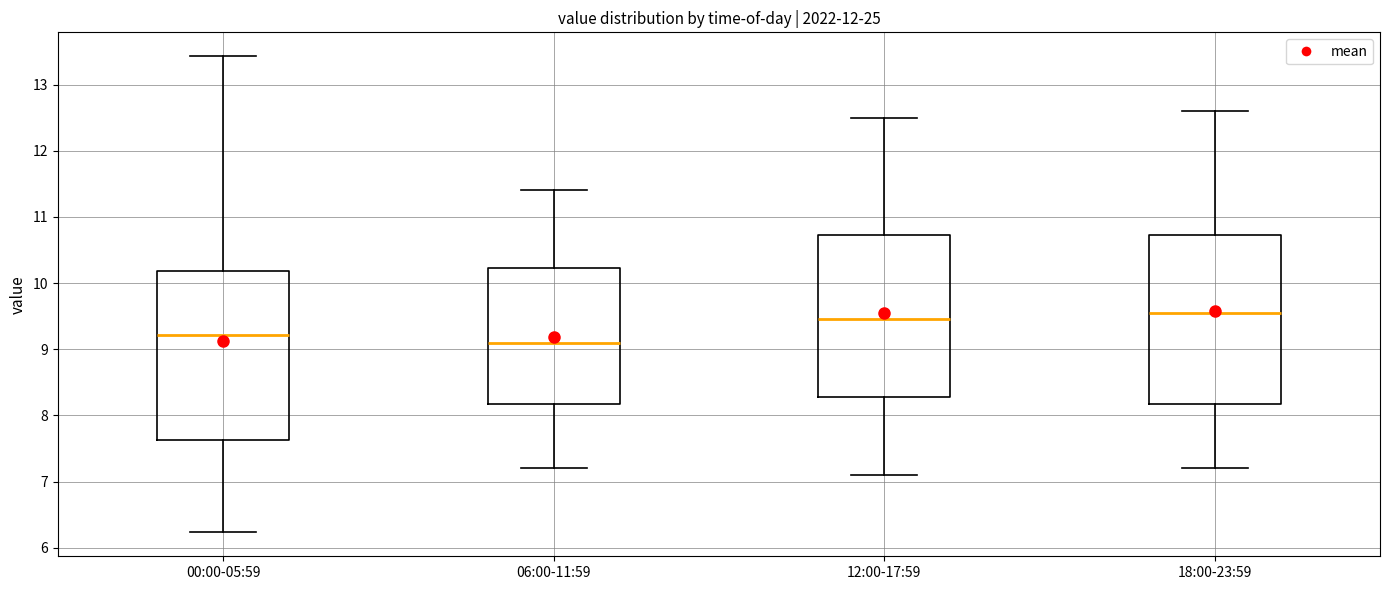

Reading left to right, transcribe this box plot: for each box, give where its median line is, the range the box spans, and where its two whiskers end, as read against the y-axis. The values are not printed on the chart, so give them approximately, as read against the axis.

00:00-05:59: median 9.2, box 7.6 to 10.2, whiskers 6.2 to 13.4
06:00-11:59: median 9.1, box 8.2 to 10.2, whiskers 7.2 to 11.4
12:00-17:59: median 9.5, box 8.3 to 10.7, whiskers 7.1 to 12.5
18:00-23:59: median 9.6, box 8.2 to 10.7, whiskers 7.2 to 12.6